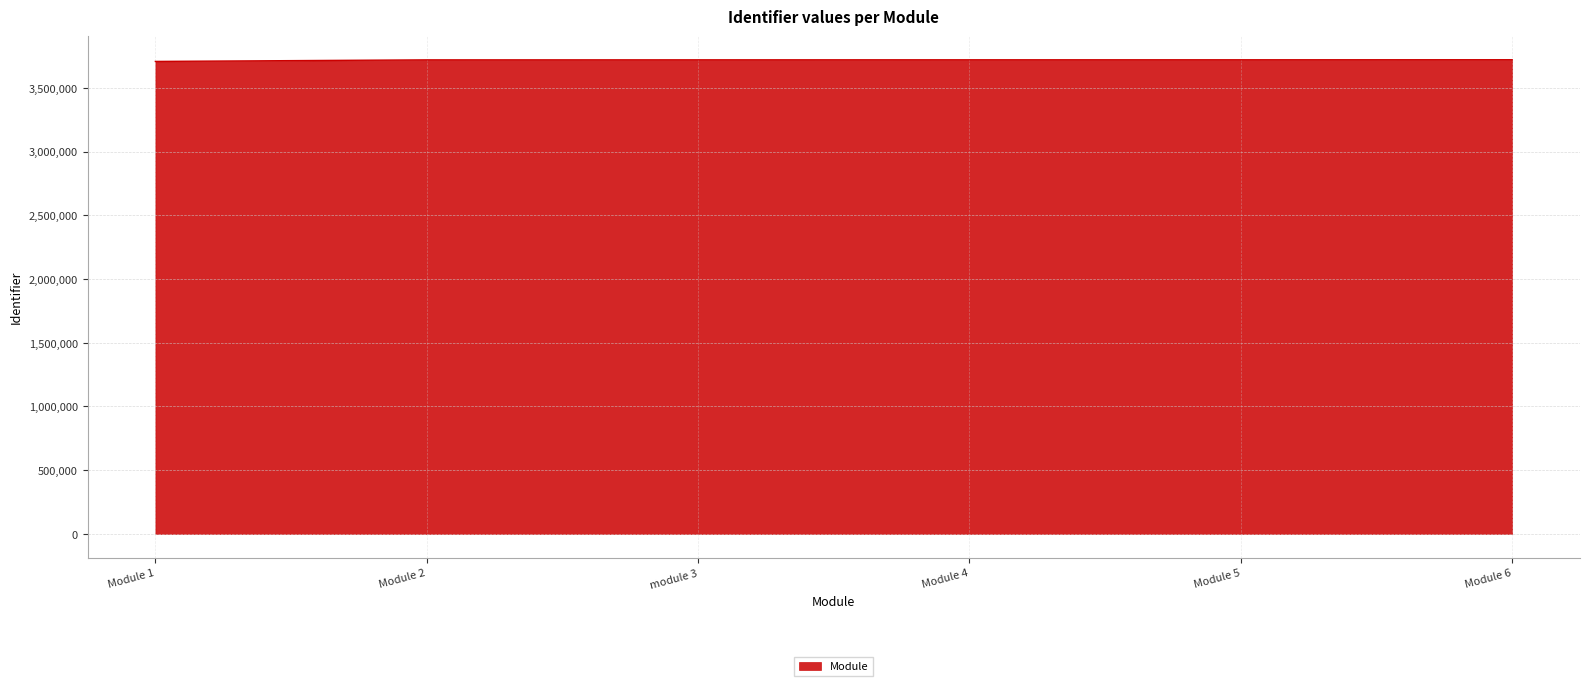

What is the smallest value displayed?

3707278